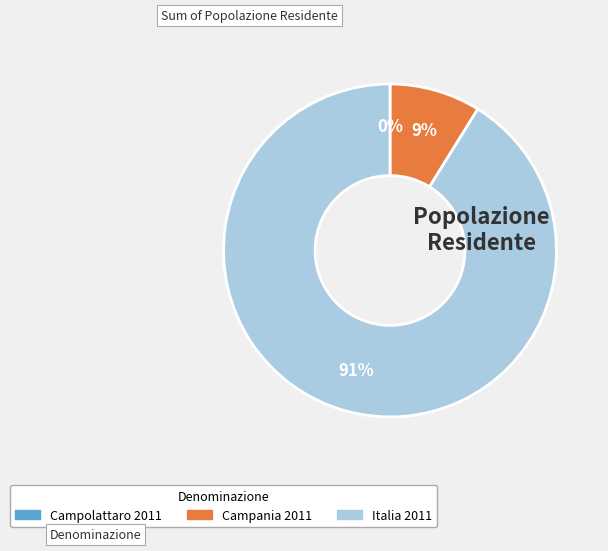

To the nearest percent, what is the difference between the largest and smallest slice percentages?

91%